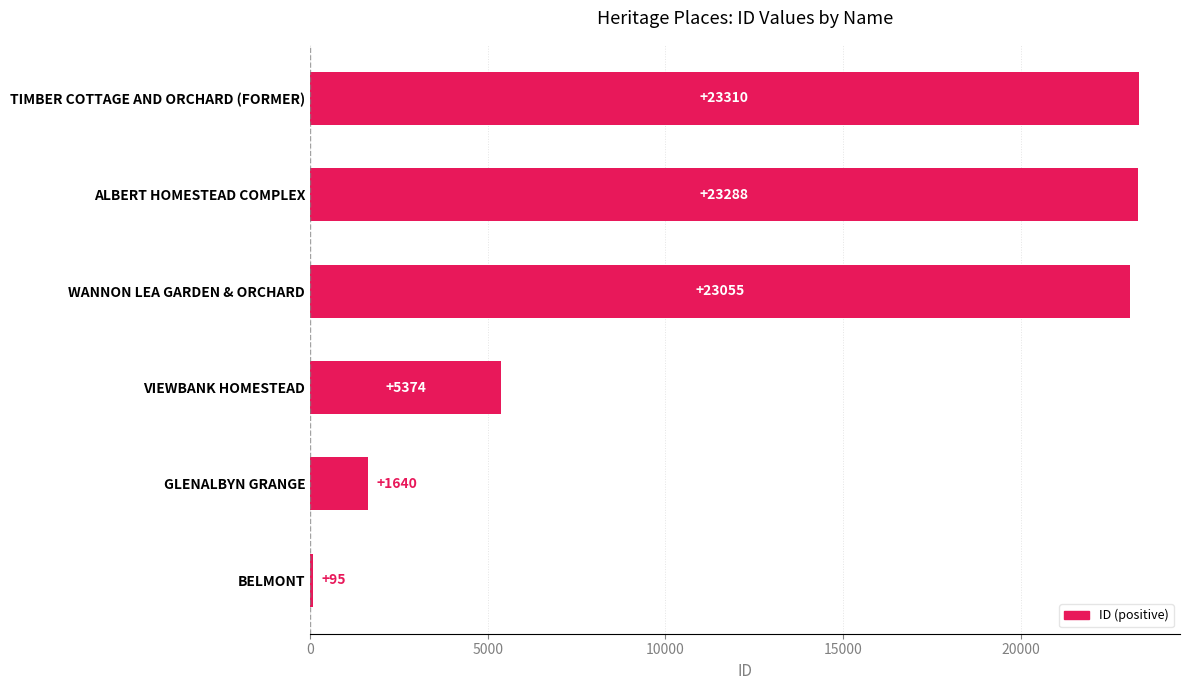

Reading bottom to top, transcribe all the data shown in this chart.

BELMONT=95	GLENALBYN GRANGE=1640	VIEWBANK HOMESTEAD=5374	WANNON LEA GARDEN & ORCHARD=23055	ALBERT HOMESTEAD COMPLEX=23288	TIMBER COTTAGE AND ORCHARD (FORMER)=23310